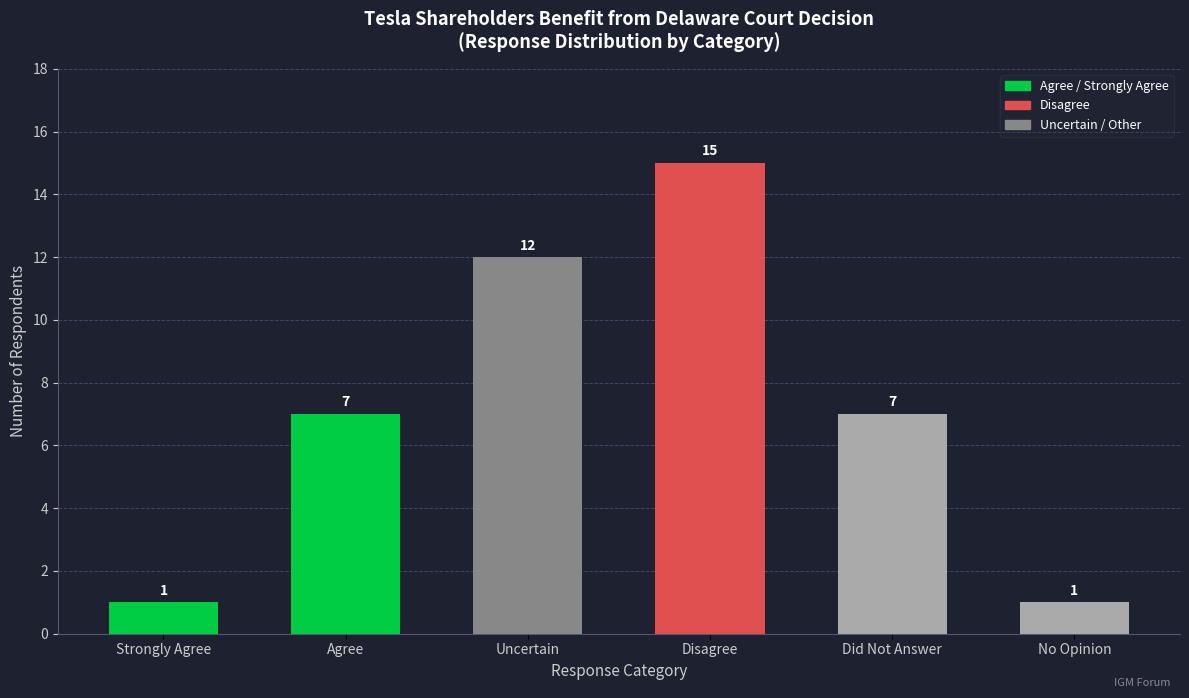

What is the greatest value displayed?

15